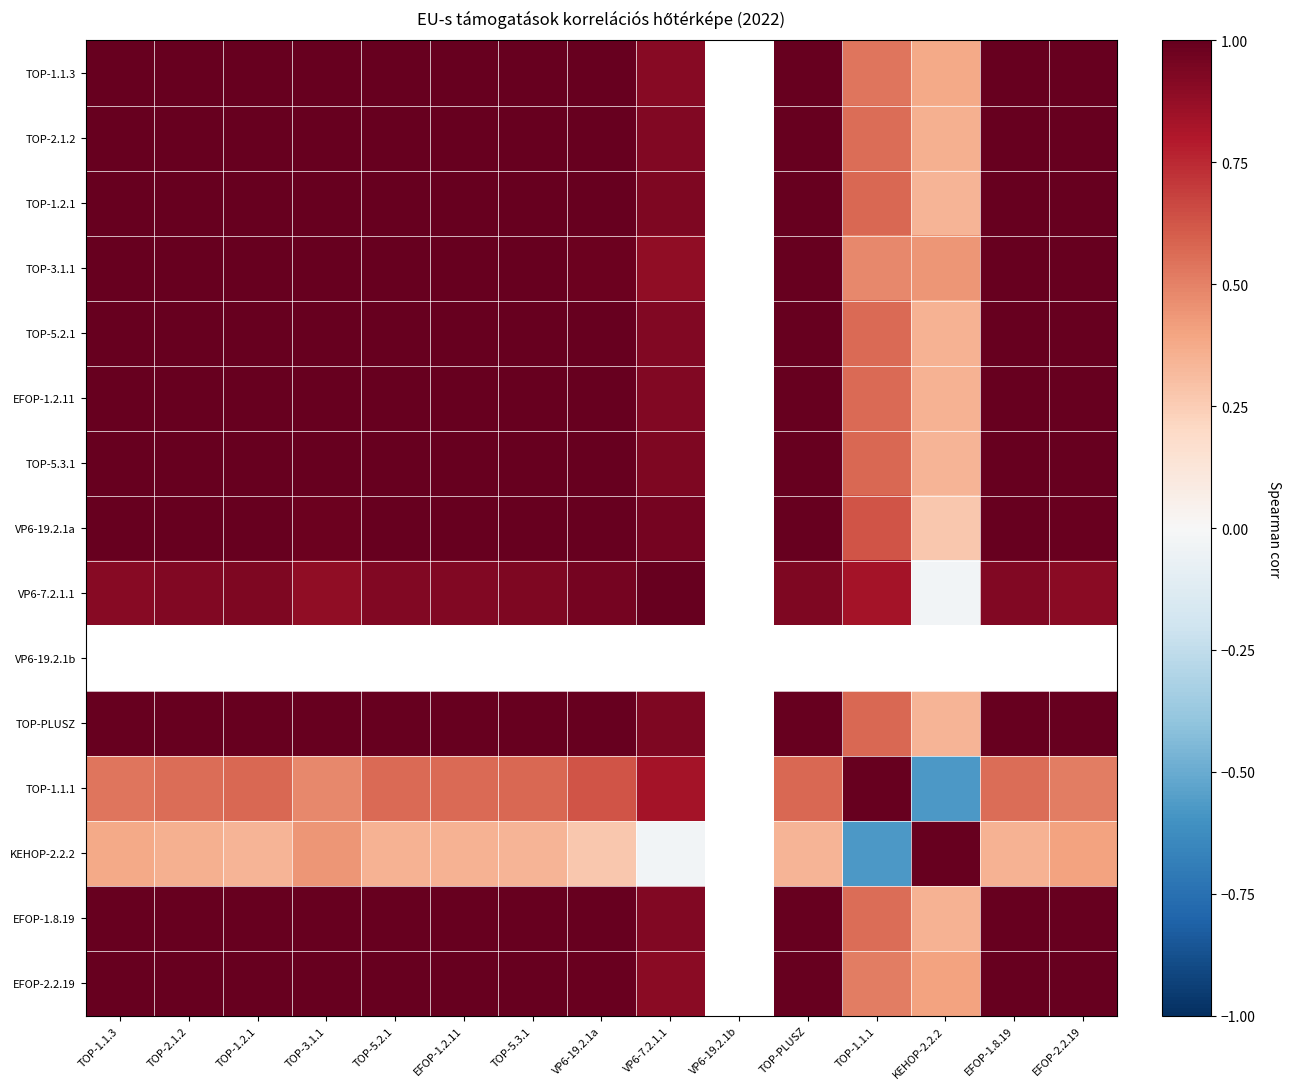

What is the difference between the maximum and second lowest values in the TOP-2.1.2 series?

0.4